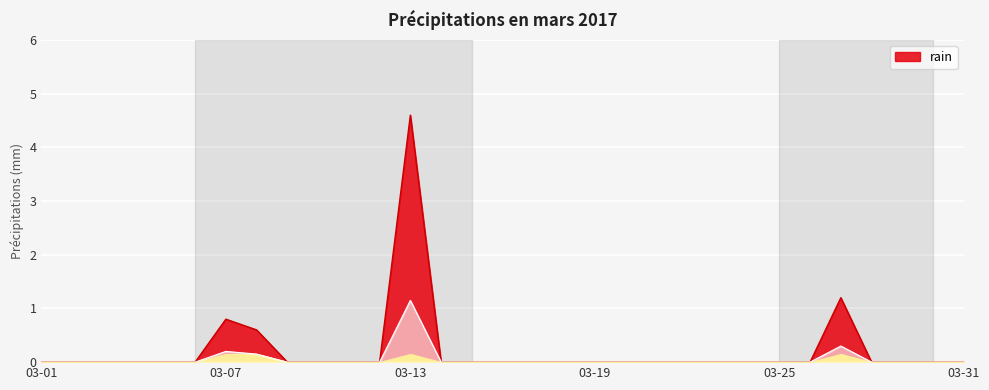

How many distinct data groups are displayed?

1